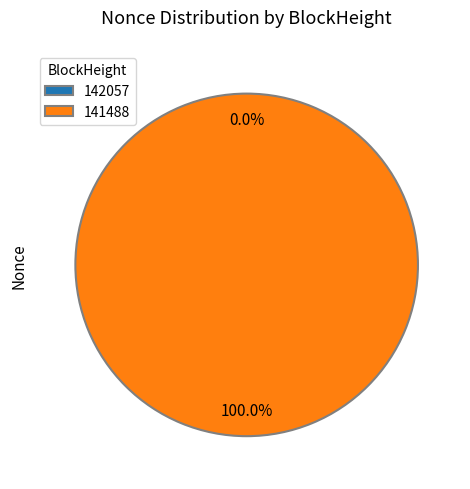

Count the number of slices in the pie.

2